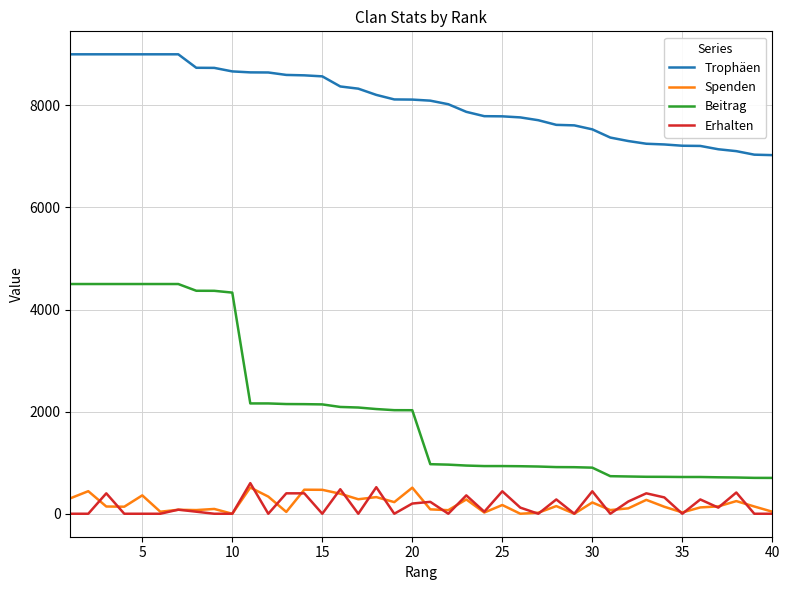

True or false: Spenden and Trophäen intersect in this chart.

False